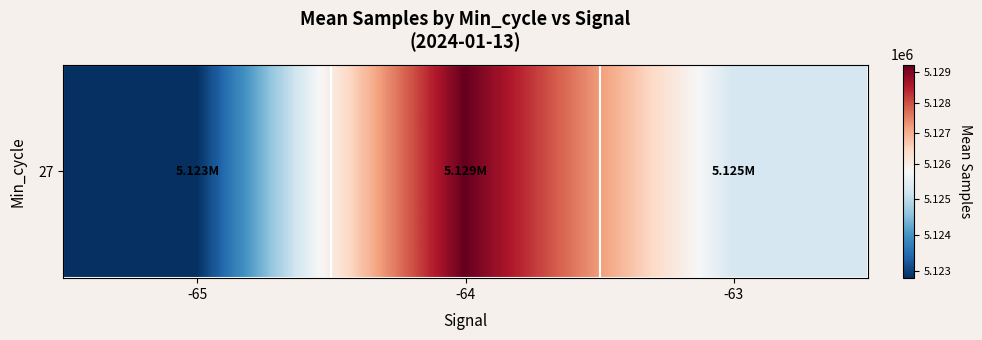

At which category does the chart reach its minimum across all series?

-65